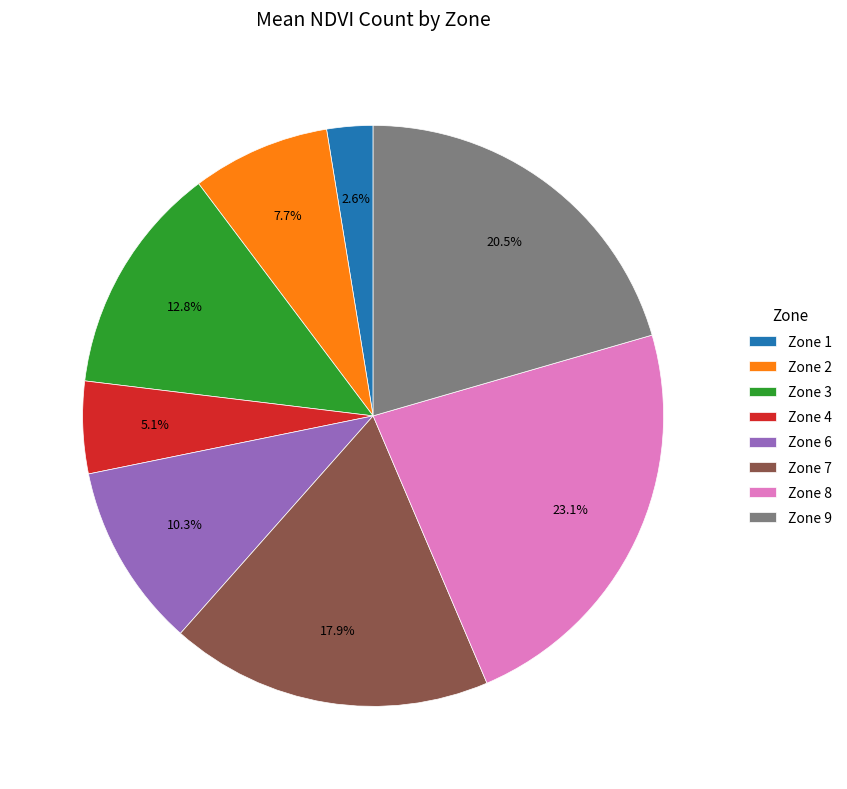

Between Zone 6 and Zone 1, which is larger?

Zone 6